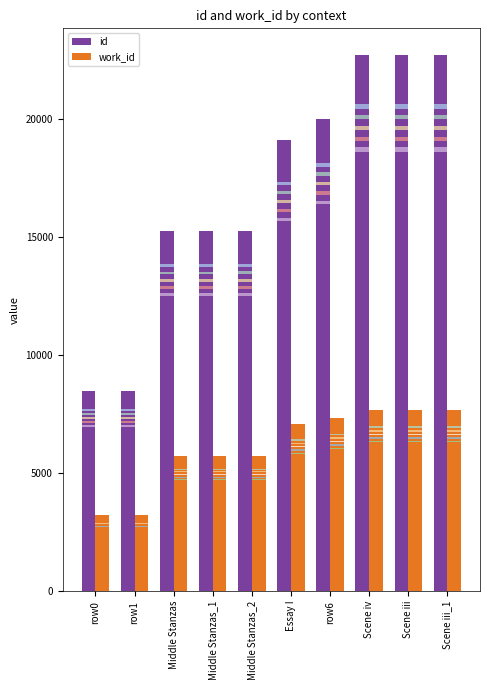

Which series has the largest total across all categories?

id